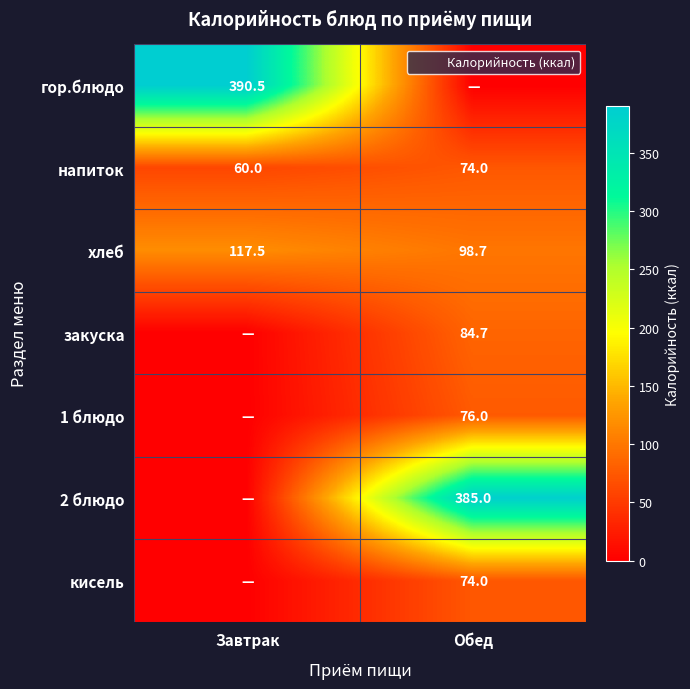

Rank the categories by гор.блюдо value from lowest to highest.

Обед, Завтрак